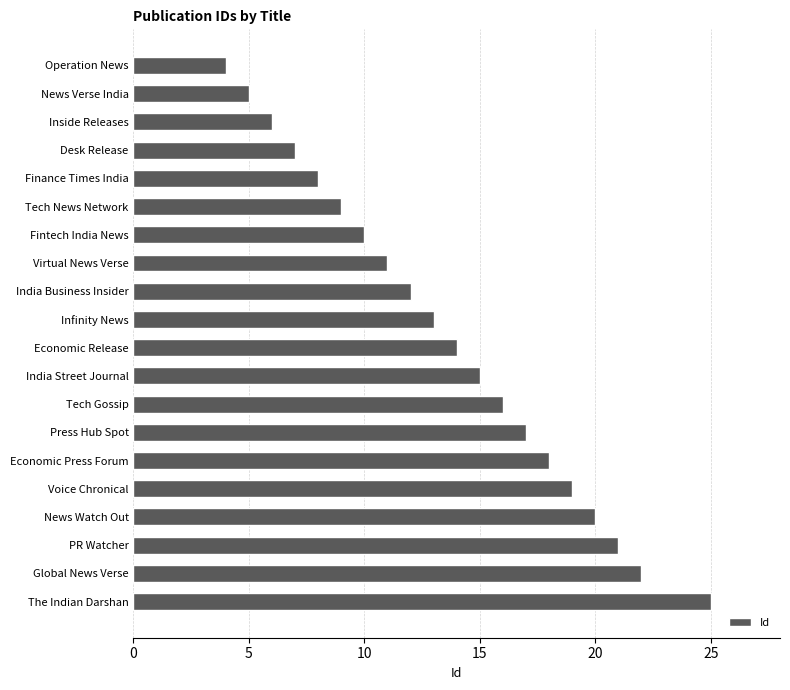

What is the change in value from Tech News Network to Voice Chronical?

+10